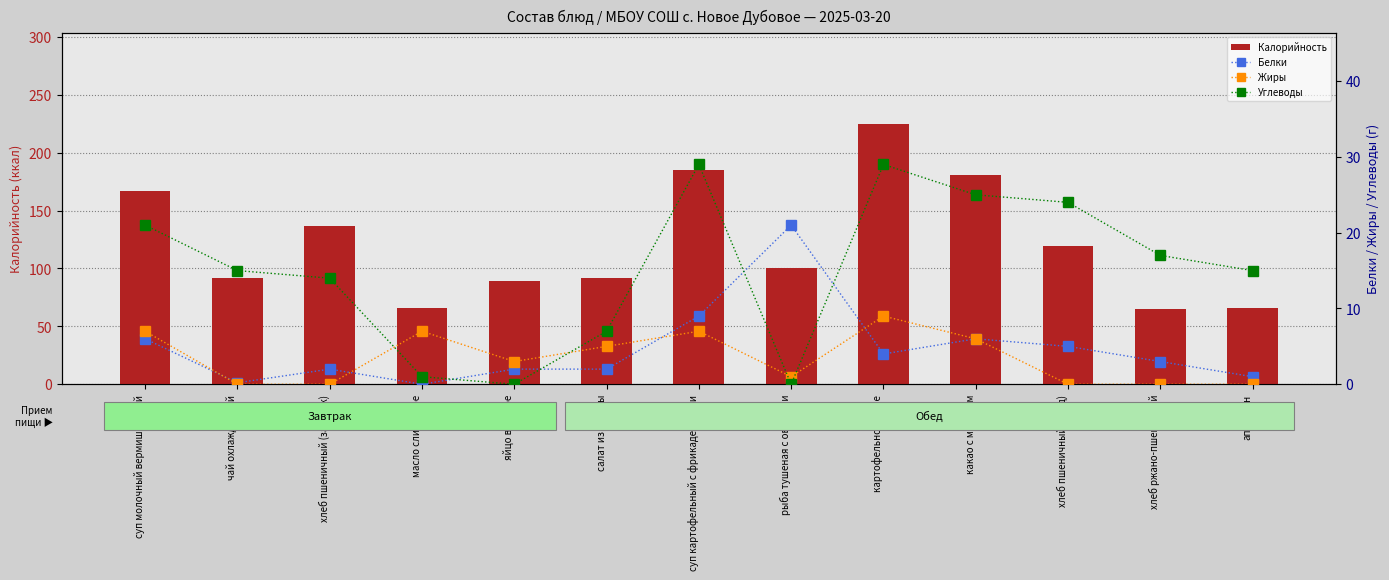

Between масло сливочное and суп картофельный с фрикадельками, which series saw the biggest shift?

Калорийность